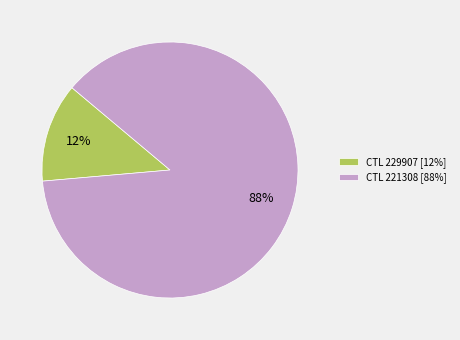

Which category accounts for the majority?

CTL 221308 [88%]